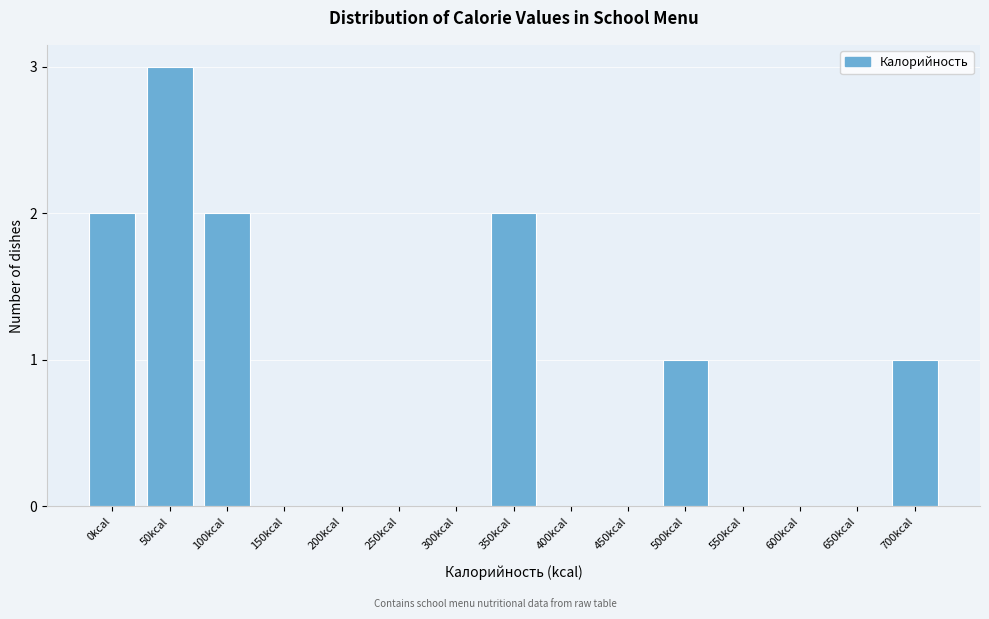

Reading left to right, extract all data points from this chart.

0kcal=2	50kcal=3	100kcal=2	150kcal=0	200kcal=0	250kcal=0	300kcal=0	350kcal=2	400kcal=0	450kcal=0	500kcal=1	550kcal=0	600kcal=0	650kcal=0	700kcal=1